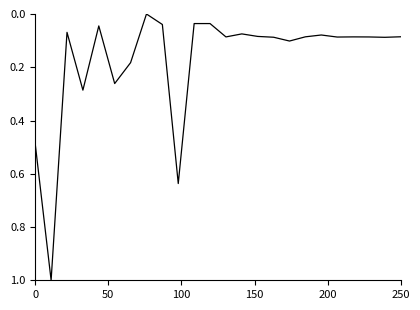

What is the maximum value shown in the chart?

1.0